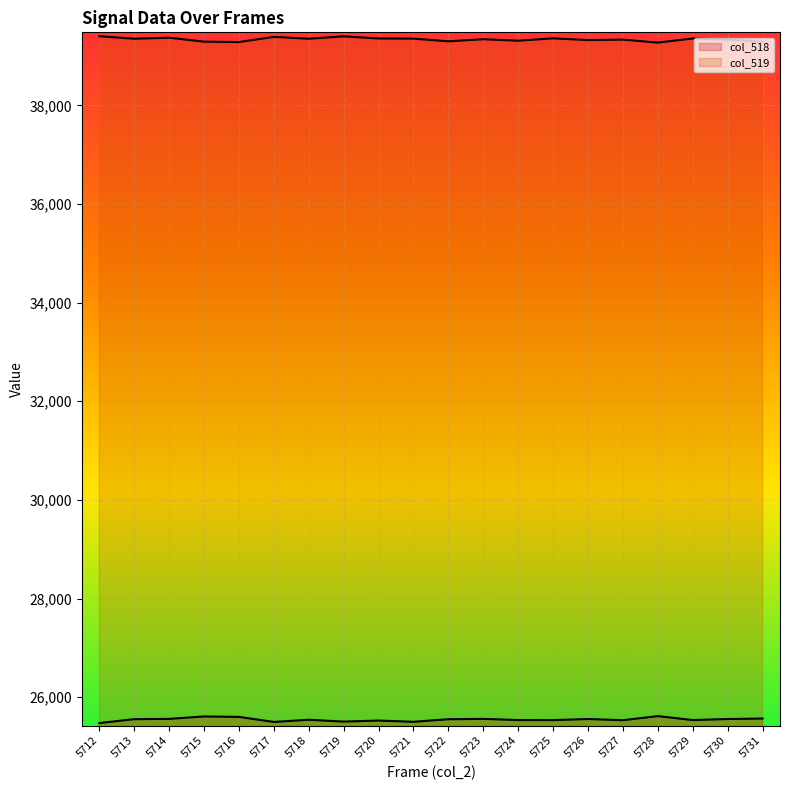

In col_519, how many points are higher than both neighbors (excluding endpoints)?

7